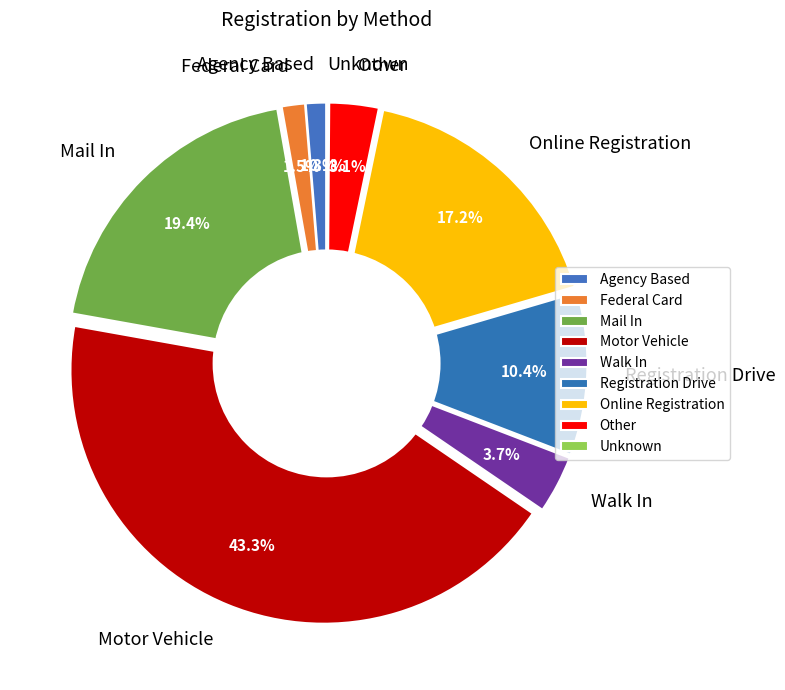

To the nearest percent, what is the difference between the Online Registration and Motor Vehicle slice percentages?

26%